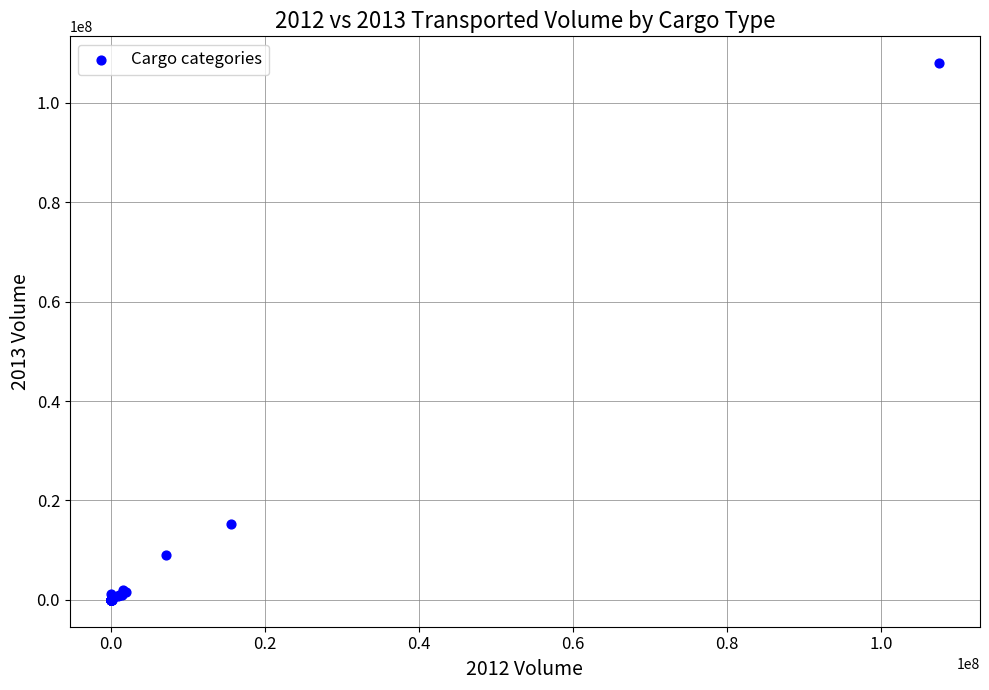

What Y value in the scatter plot is closest to 54000469?

15170570.9